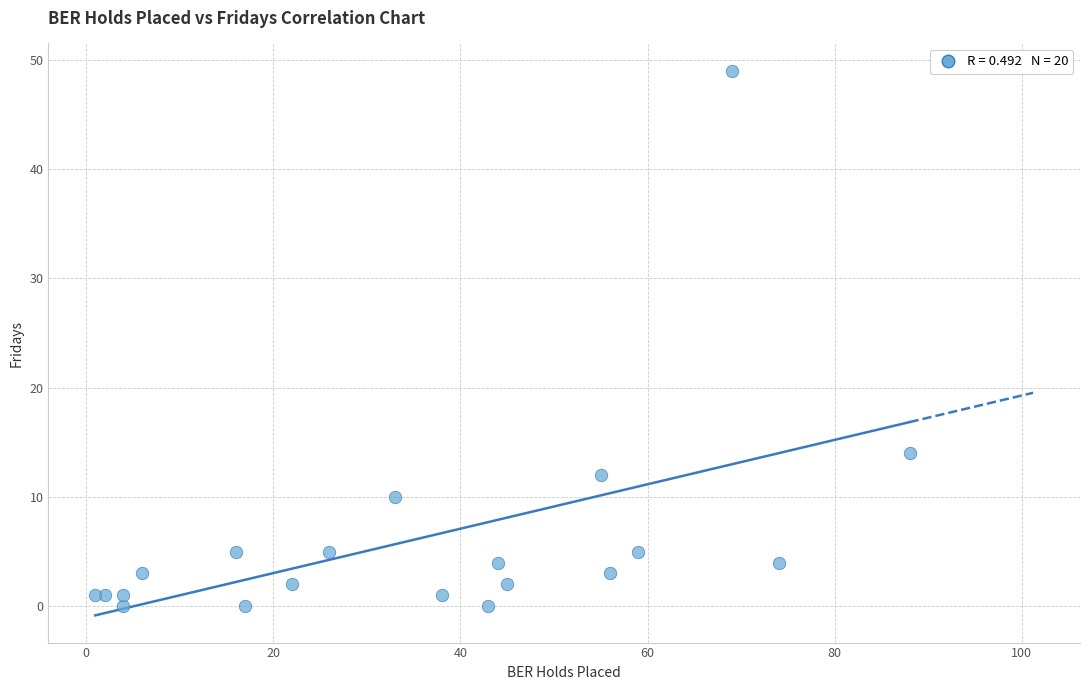

What Y value in the scatter plot is closest to 24?

14